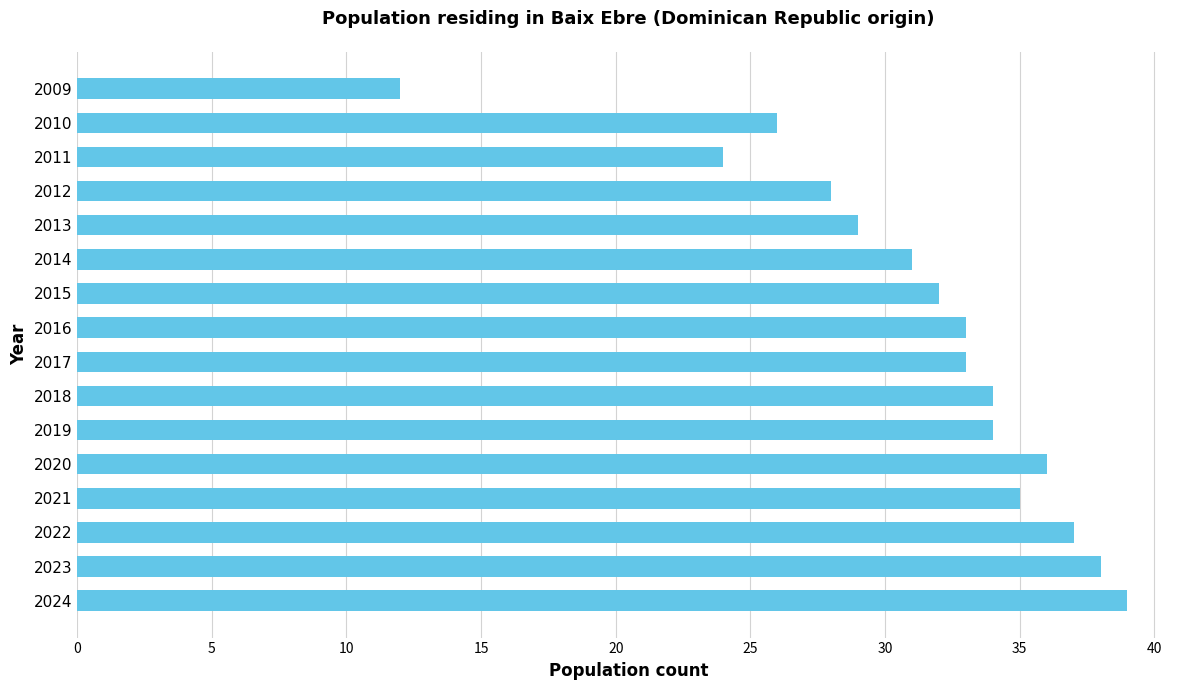

What is the difference between the maximum and minimum values?

27